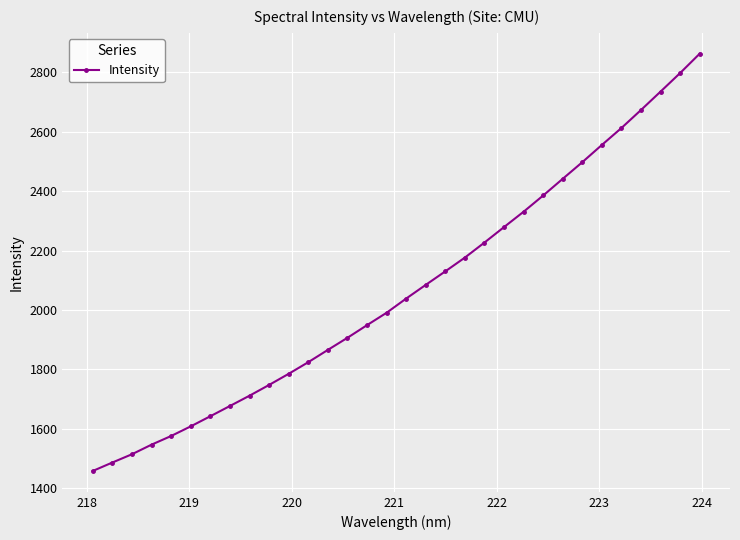

What is the value of the 4th point from the left?

1546.8